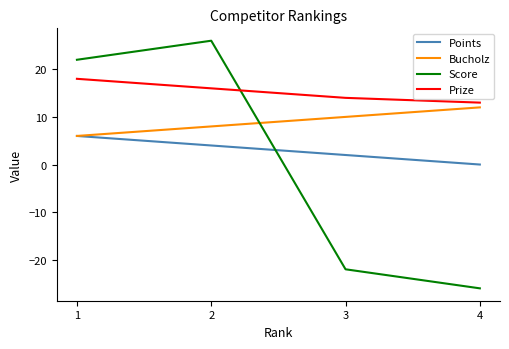

The Score series shows -46 at 4. True or false?

False